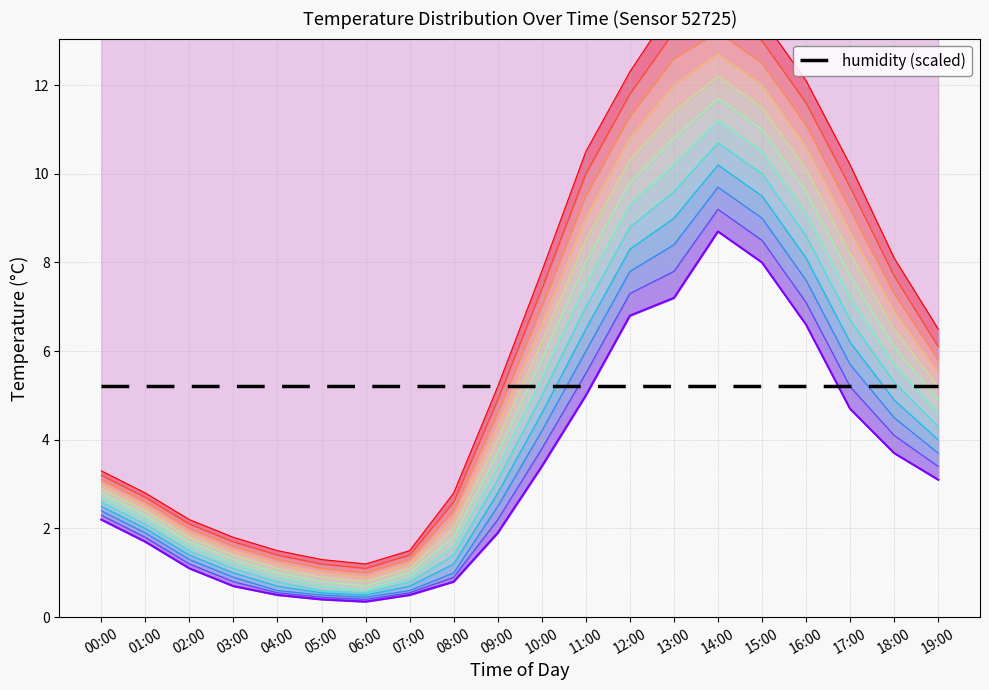

Reading left to right, transcribe all the data shown in this chart.

temperature_p0: 00:00=2.2	01:00=1.7	02:00=1.1	03:00=0.7	04:00=0.5	05:00=0.4	06:00=0.3	07:00=0.5	08:00=0.8	09:00=1.9	10:00=3.4	11:00=5.0	12:00=6.8	13:00=7.2	14:00=8.7	15:00=8.0	16:00=6.6	17:00=4.7	18:00=3.7	19:00=3.1
humidity (scaled): 00:00=5.2	01:00=5.2	02:00=5.2	03:00=5.2	04:00=5.2	05:00=5.2	06:00=5.2	07:00=5.2	08:00=5.2	09:00=5.2	10:00=5.2	11:00=5.2	12:00=5.2	13:00=5.2	14:00=5.2	15:00=5.2	16:00=5.2	17:00=5.2	18:00=5.2	19:00=5.2